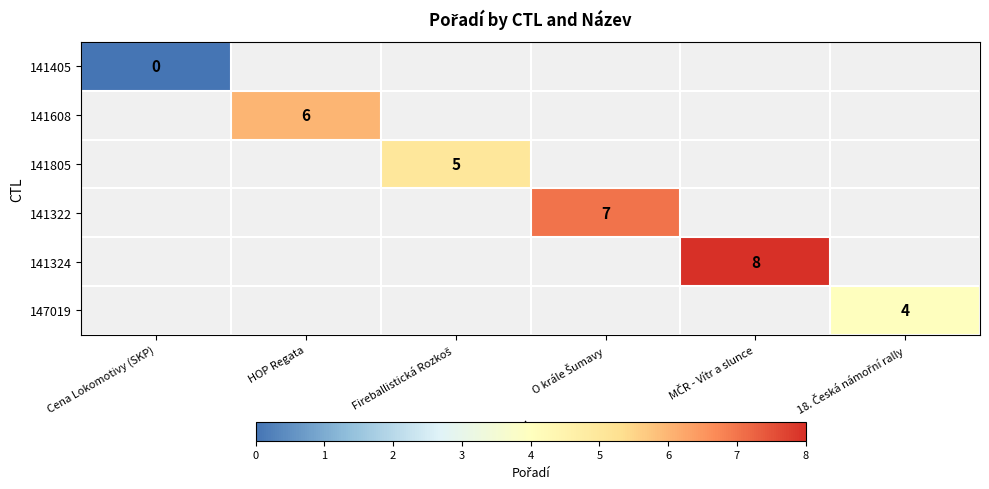

Count the number of data series in this chart.

6